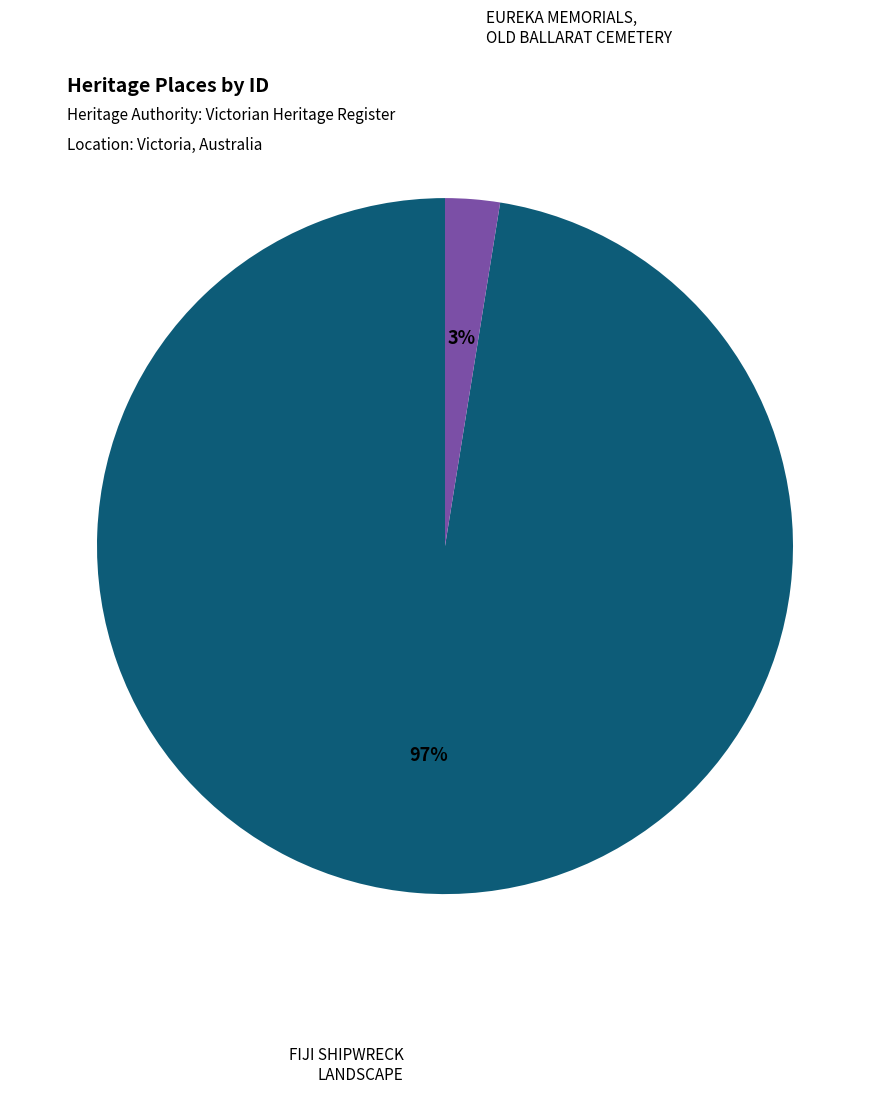

Does any single category account for the majority?

Yes